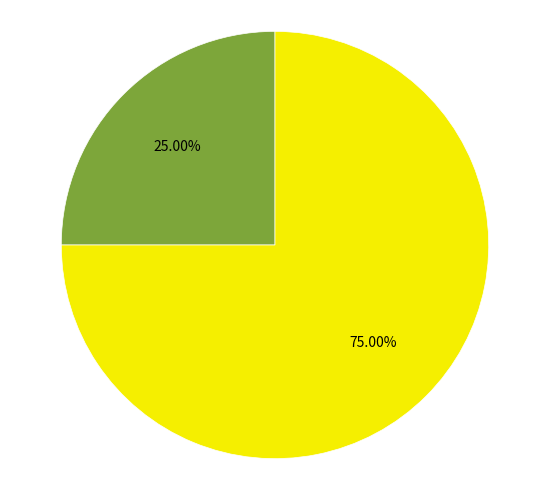

What is the largest slice in the pie chart?

Caraguata sublimbata patricia